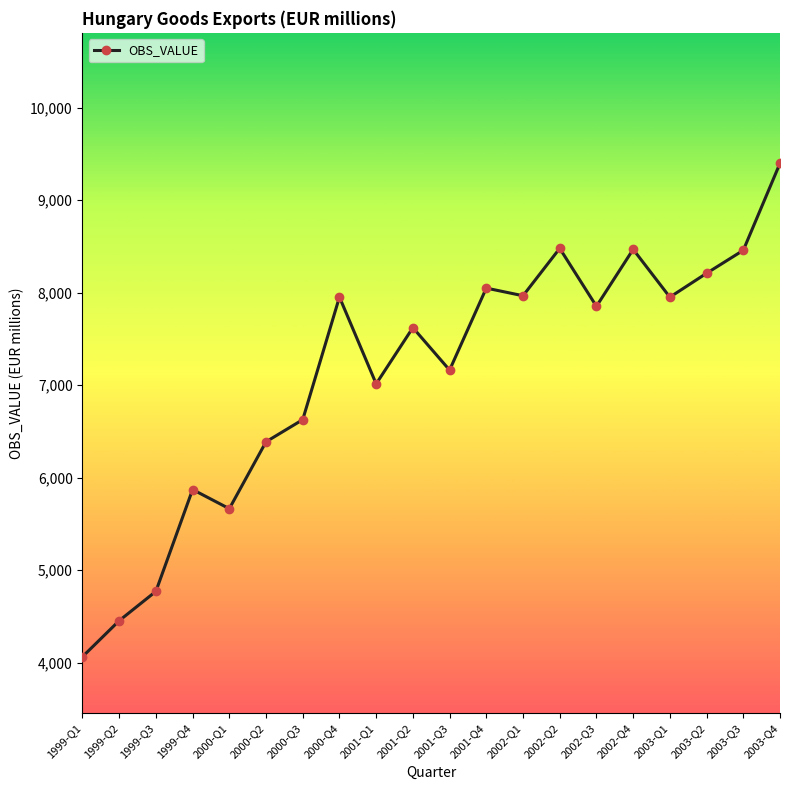

What is the sum of all values?

142429.9